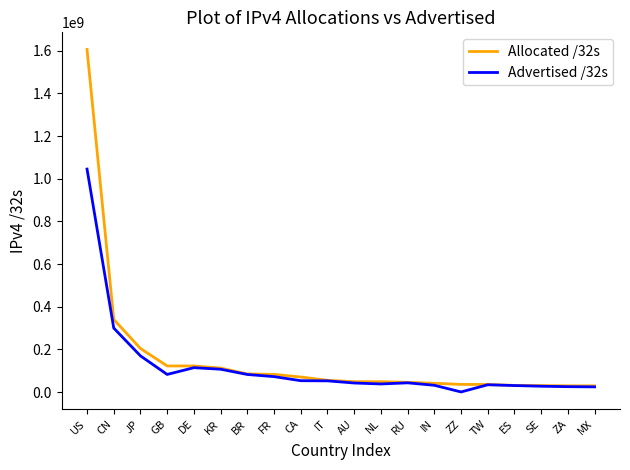

List the series in order of their peak value, lowest first.

Advertised /32s, Allocated /32s